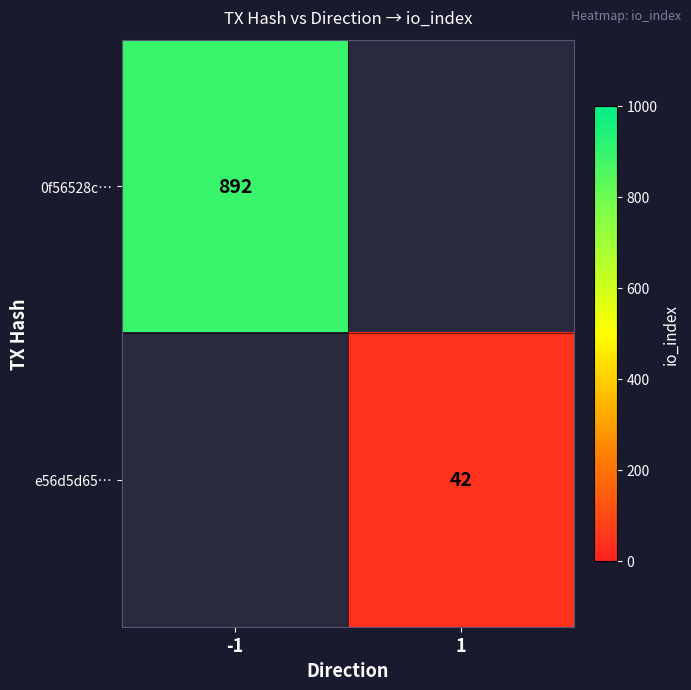

Is the value of 0f56528c… at -1 greater than the value of e56d5d65… at 1?

Yes